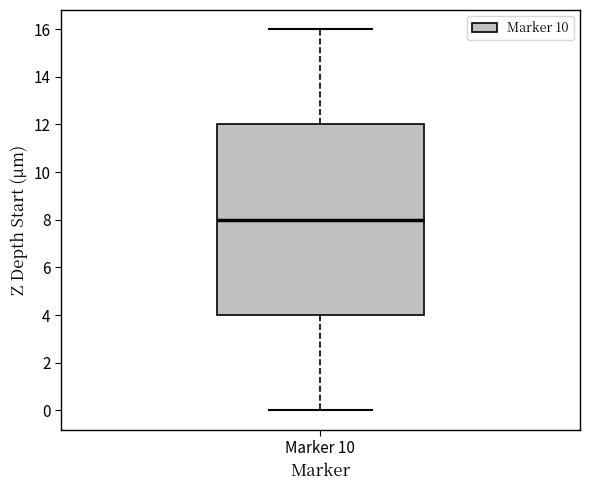

Transcribe this box plot: give where the median line is, the range the box spans, and where the two whiskers end, as read against the y-axis. The values are not printed on the chart, so give them approximately, as read against the axis.

median 8, box 4 to 12, whiskers 0 to 16